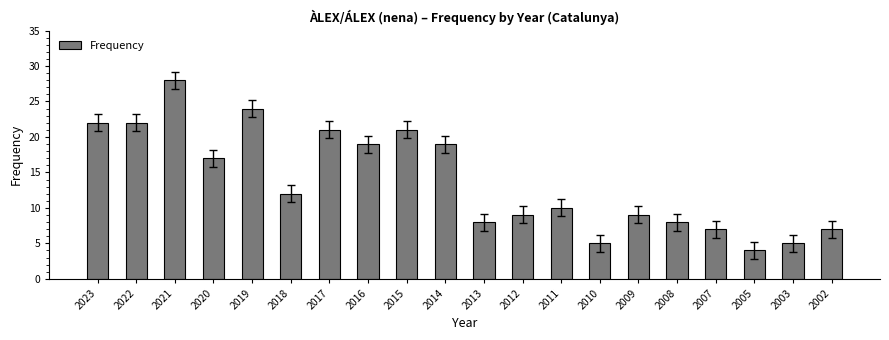

What is the greatest value displayed?

28